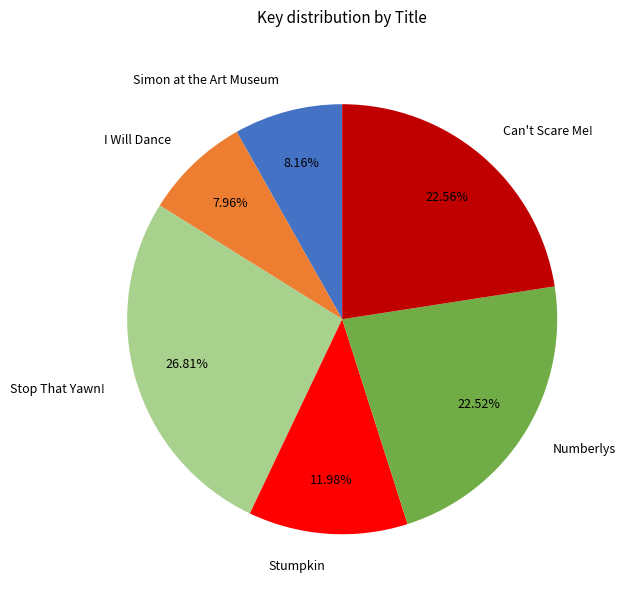

Does Can't Scare Me! represent more than half of the total?

No